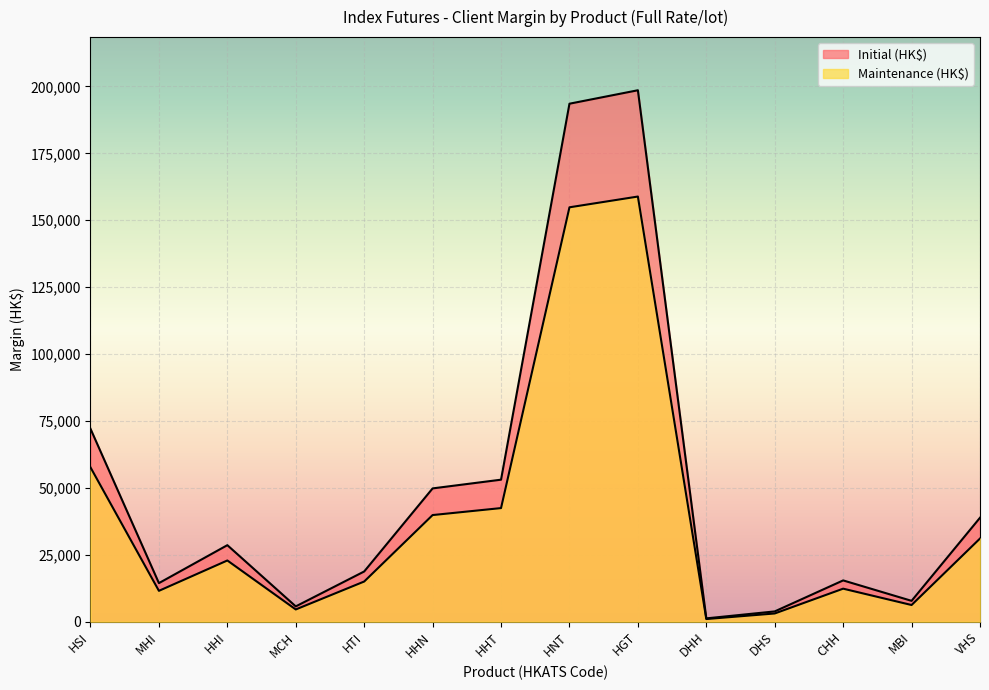

At how many categories does at least one series exceed 97621?

2